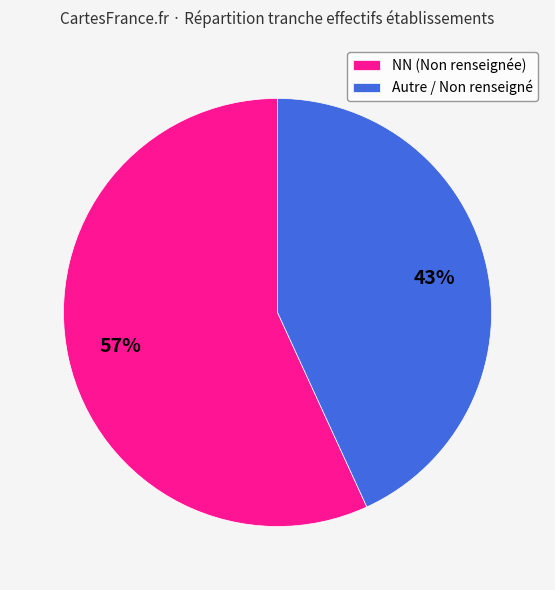

Is it true that Autre / Non renseigné is 43% of the pie?

True